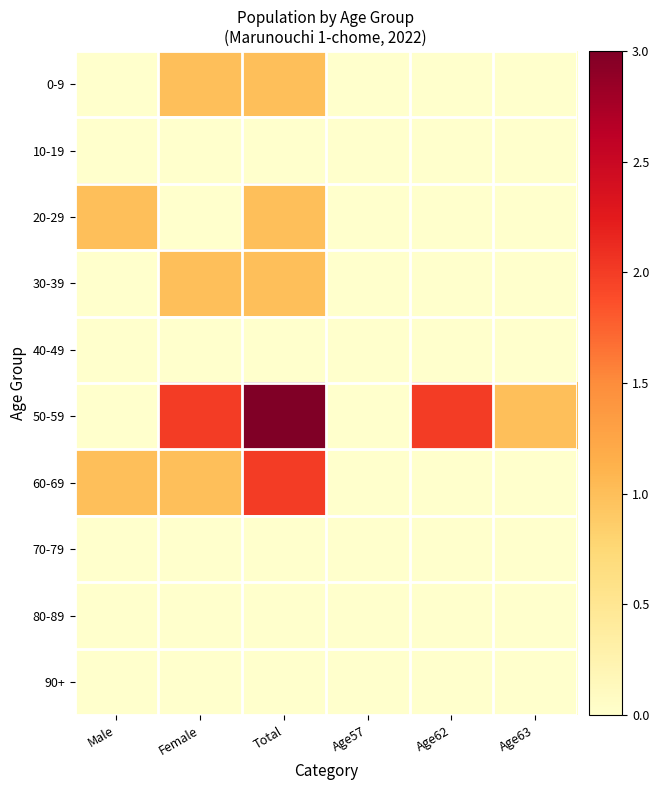

Reading right to left, list all the values displayed in this chart.

0-9: Age63=0	Age62=0	Age57=0	Total=1	Female=1	Male=0
10-19: Age63=0	Age62=0	Age57=0	Total=0	Female=0	Male=0
20-29: Age63=0	Age62=0	Age57=0	Total=1	Female=0	Male=1
30-39: Age63=0	Age62=0	Age57=0	Total=1	Female=1	Male=0
40-49: Age63=0	Age62=0	Age57=0	Total=0	Female=0	Male=0
50-59: Age63=1	Age62=2	Age57=0	Total=3	Female=2	Male=0
60-69: Age63=0	Age62=0	Age57=0	Total=2	Female=1	Male=1
70-79: Age63=0	Age62=0	Age57=0	Total=0	Female=0	Male=0
80-89: Age63=0	Age62=0	Age57=0	Total=0	Female=0	Male=0
90+: Age63=0	Age62=0	Age57=0	Total=0	Female=0	Male=0